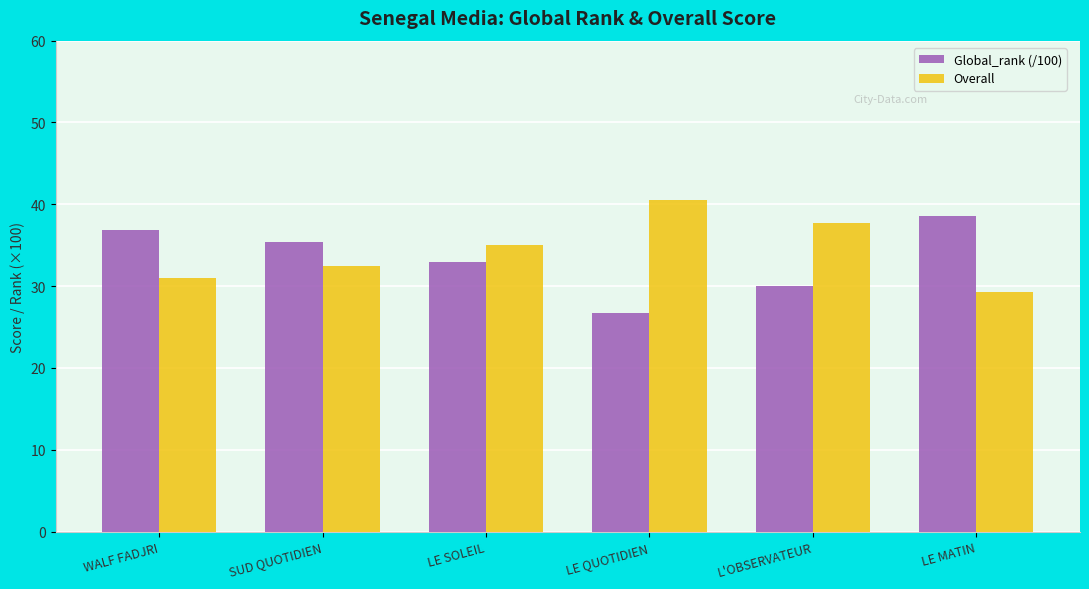

Is the value of Overall at LE MATIN greater than the value of Global_rank (/100) at L'OBSERVATEUR?

No